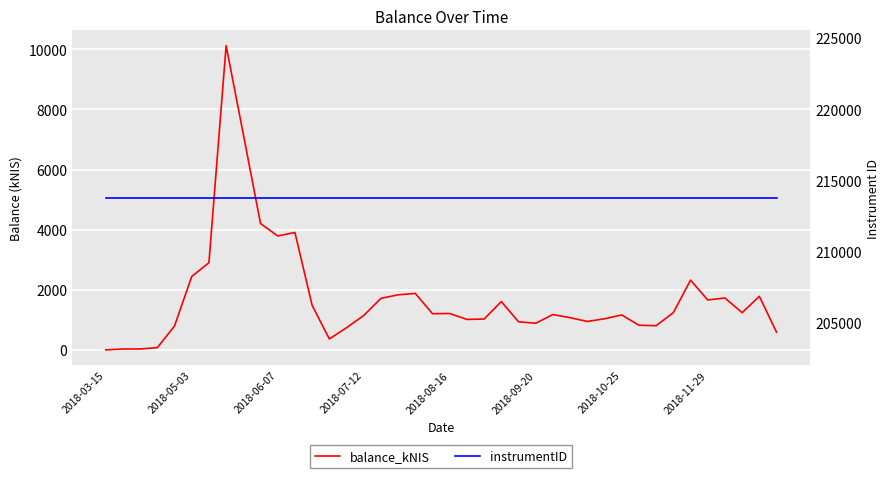

In balance_kNIS, how many points are lower than both neighbors (excluding endpoints)?

10